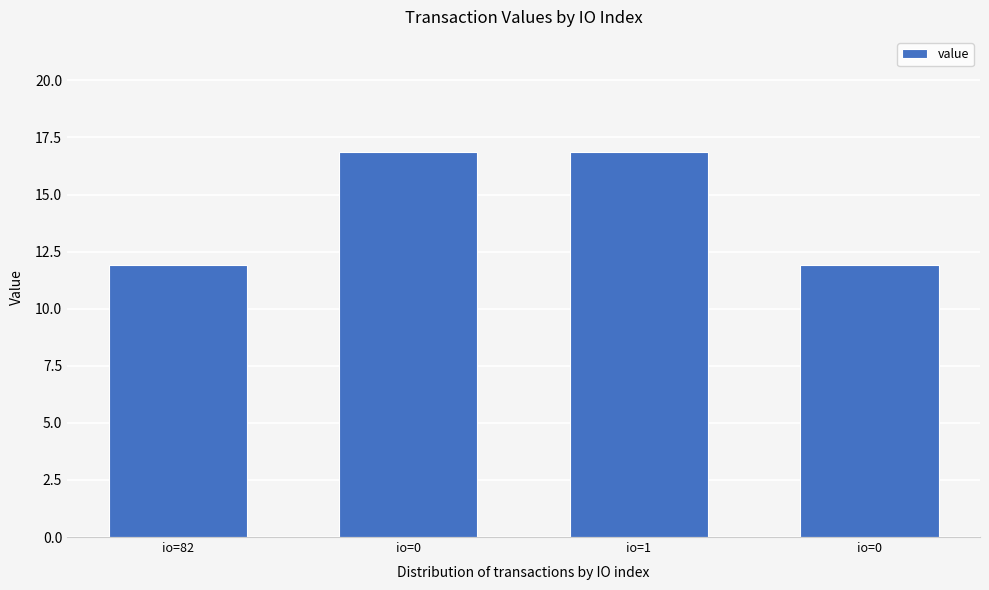

Rank the categories by value from lowest to highest.

io=82, io=0, io=0, io=1